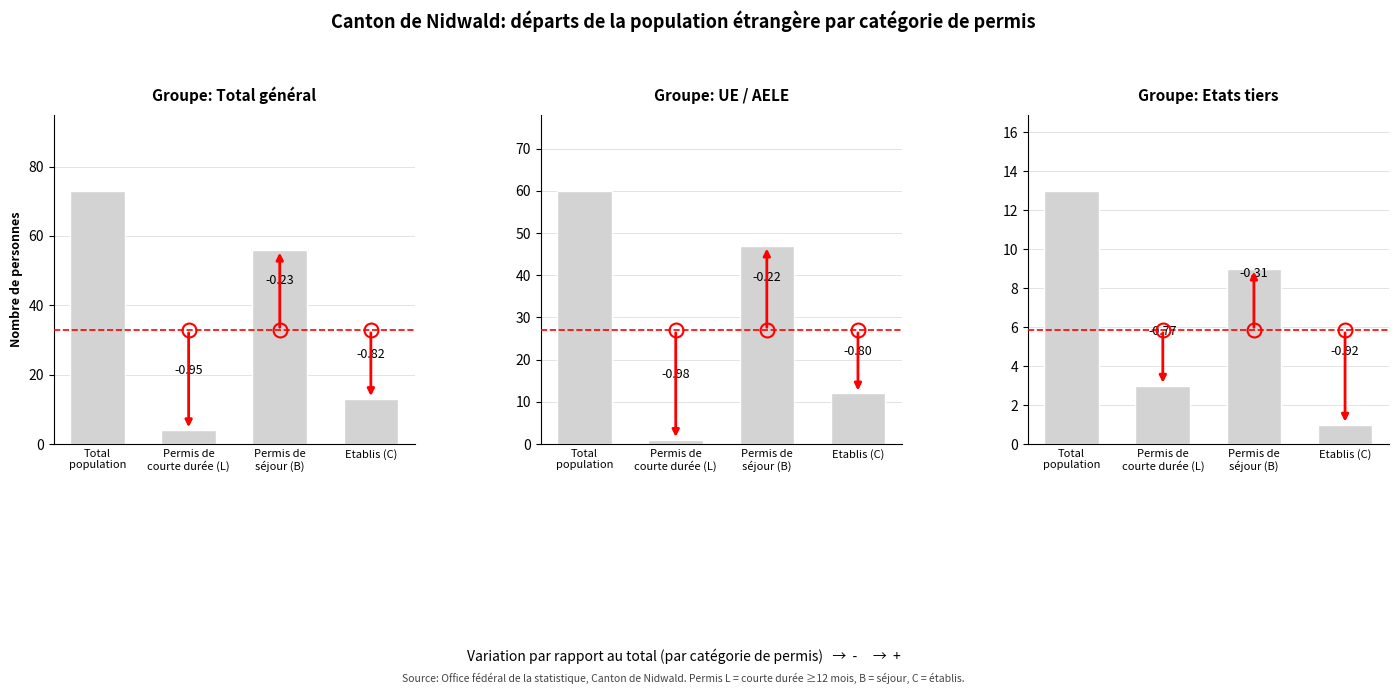

Which series changed the most between Permis de
courte durée (L) and Etablis (C)?

UE / AELE